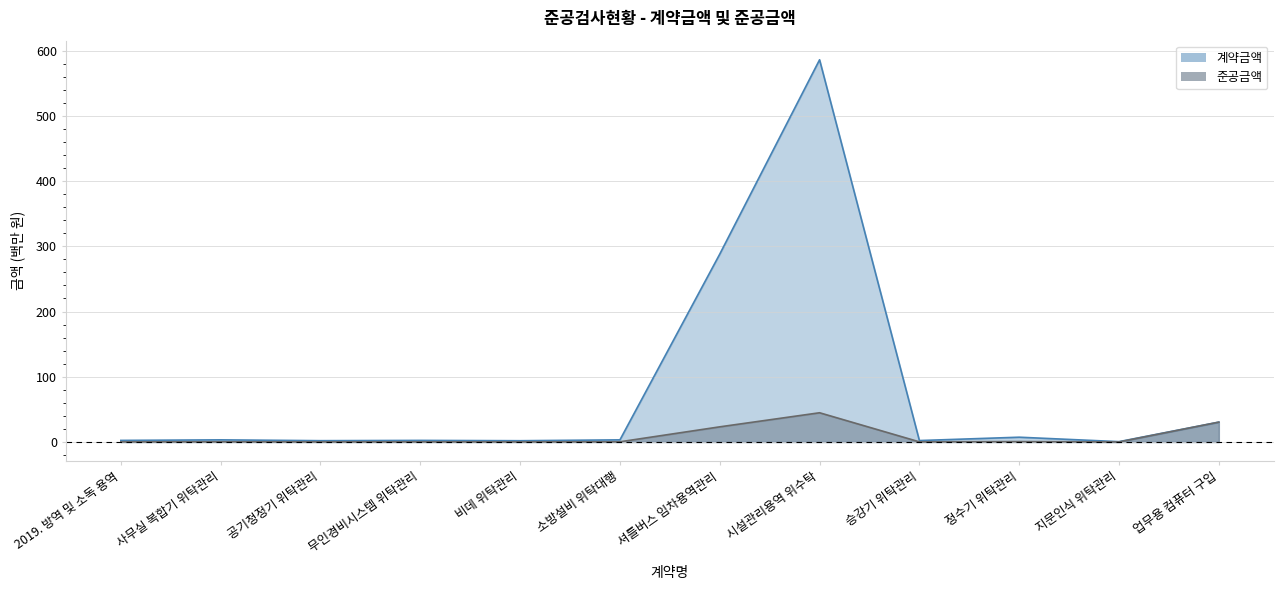

At which label does 준공금액 reach its minimum?

지문인식 위탁관리